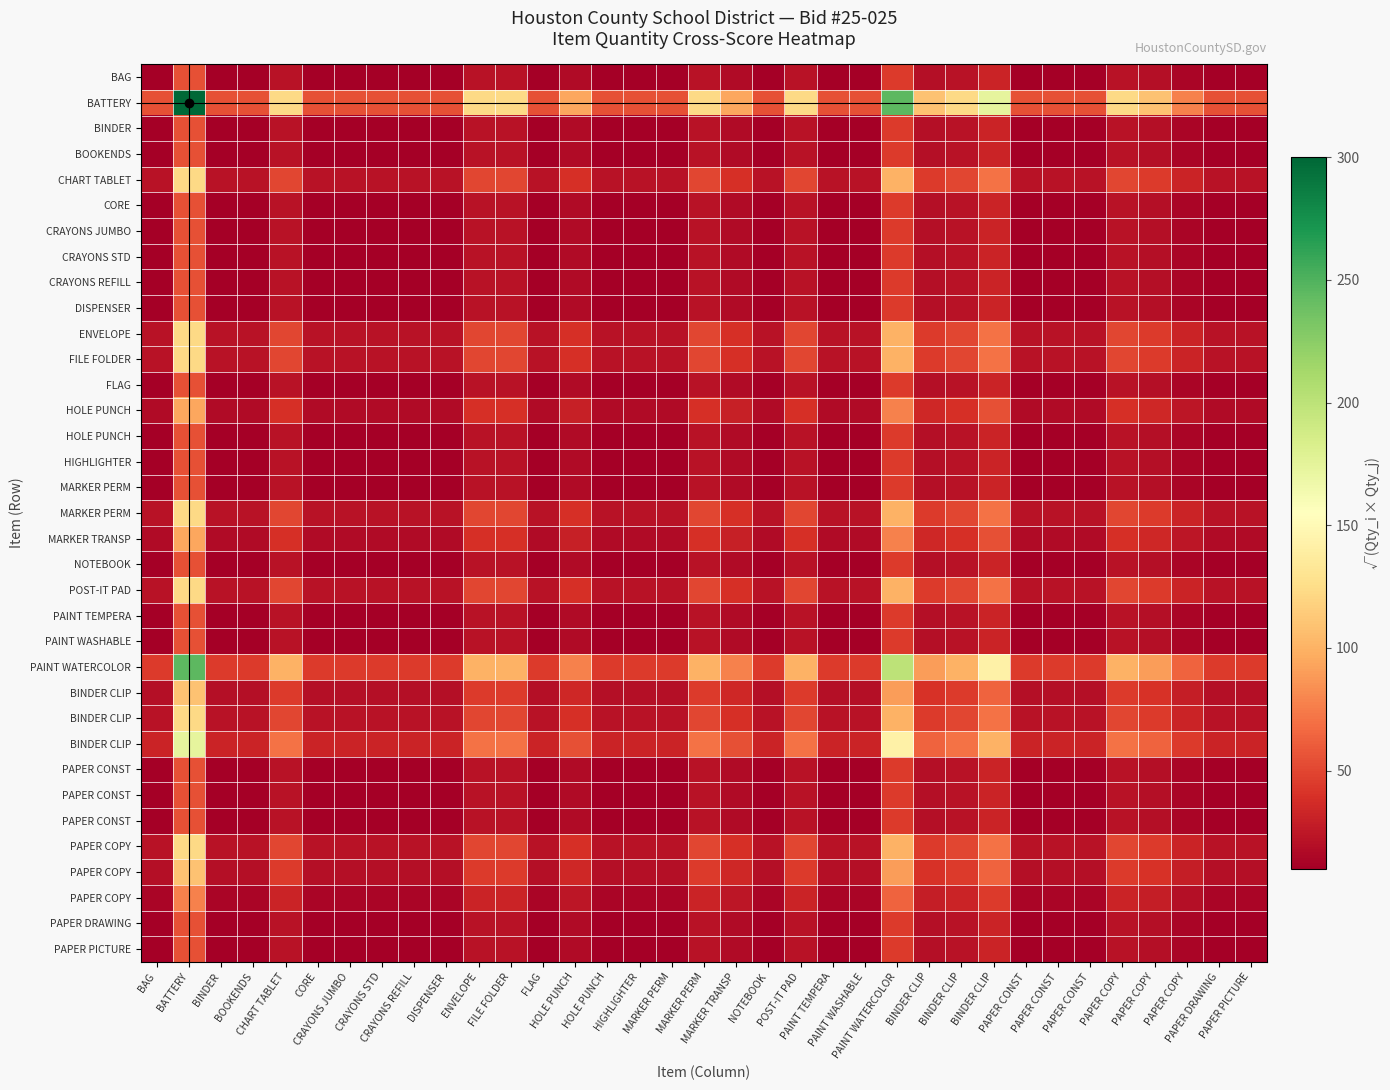

At which category is the sum across all series the highest?

BATTERY